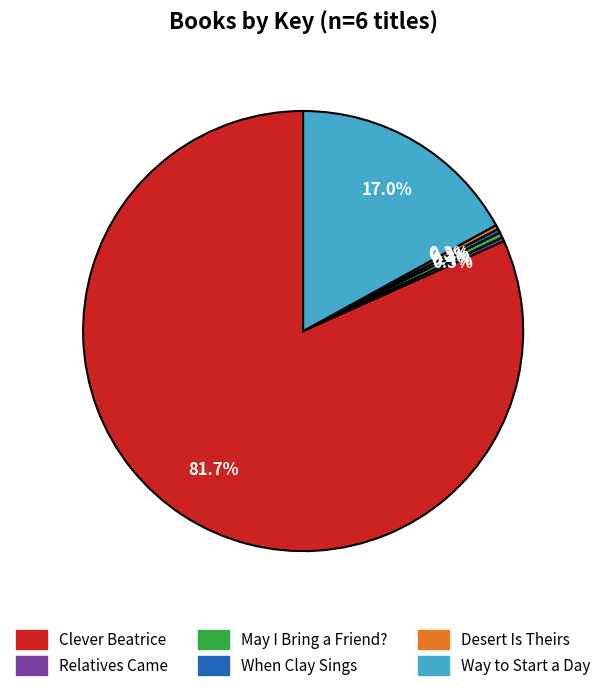

How many slices are in this pie chart?

6